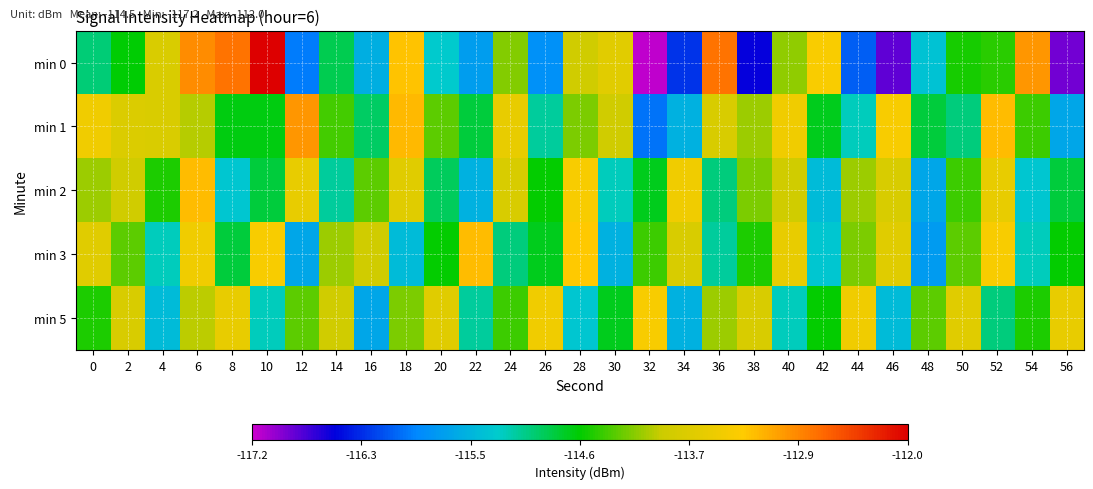

What is the spread (max minus min) of values at 36?

2.3